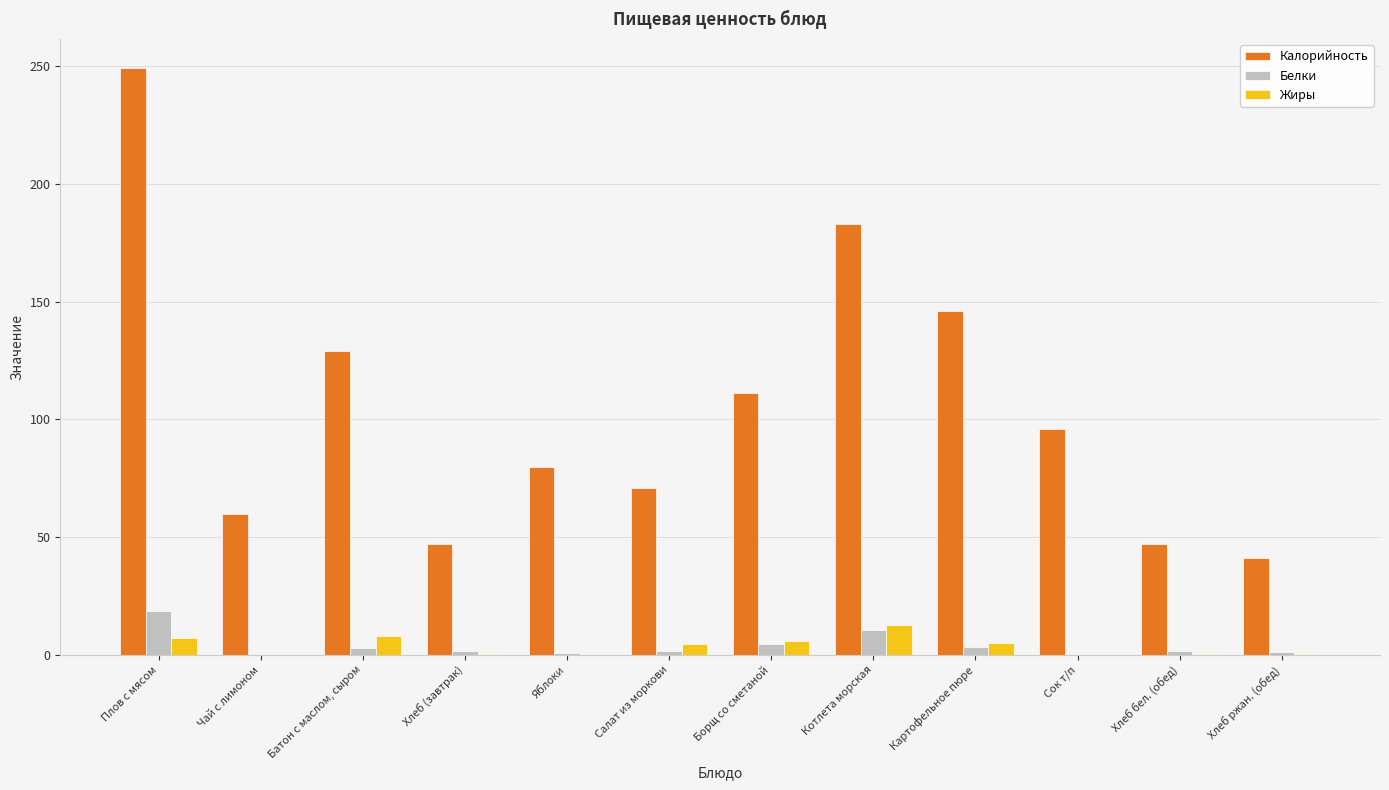

What is the average value of the Белки series?

3.9